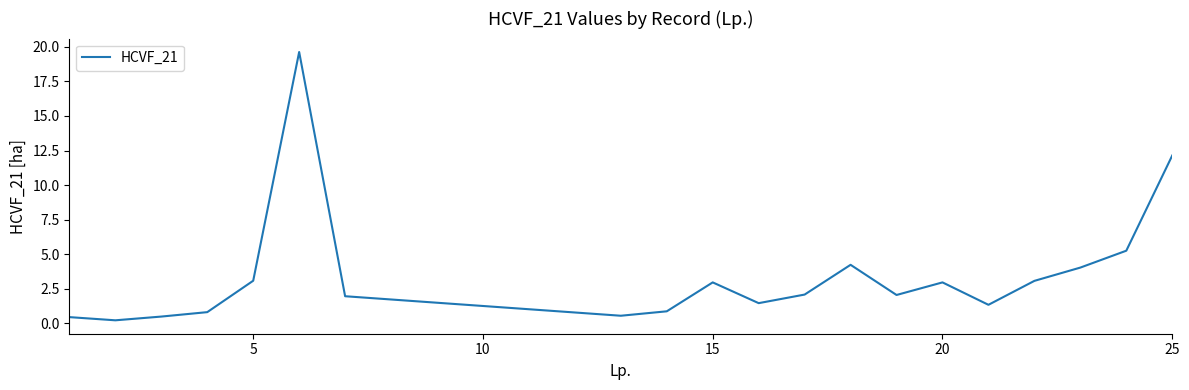

What is the difference between the maximum and minimum values?

19.4